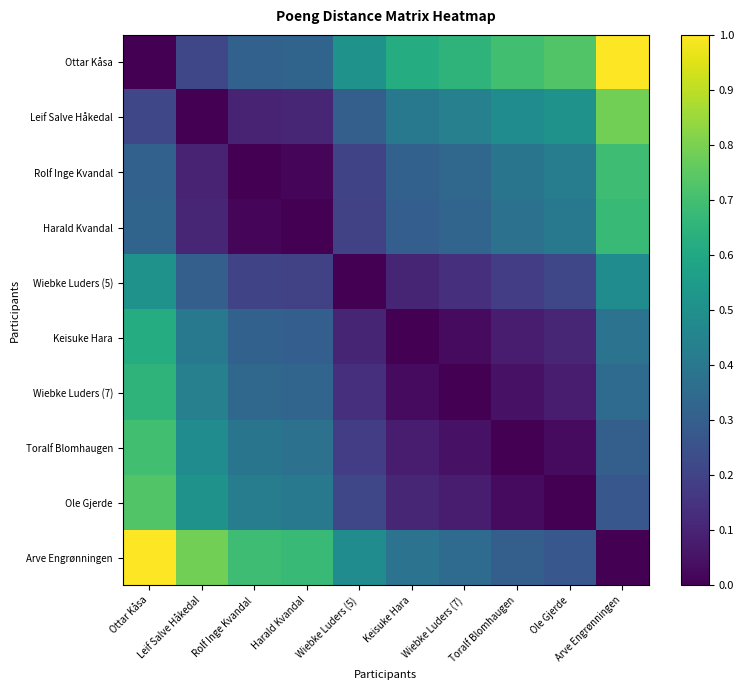

Reading left to right, what are all the values shown in this chart?

Ottar Kåsa: Ottar Kåsa=0.0	Leif Salve Håkedal=0.2	Rolf Inge Kvandal=0.3	Harald Kvandal=0.3	Wiebke Luders (5)=0.5	Keisuke Hara=0.6	Wiebke Luders (7)=0.6	Toralf Blomhaugen=0.7	Ole Gjerde=0.7	Arve Engrønningen=1.0
Leif Salve Håkedal: Ottar Kåsa=0.2	Leif Salve Håkedal=0.0	Rolf Inge Kvandal=0.1	Harald Kvandal=0.1	Wiebke Luders (5)=0.3	Keisuke Hara=0.4	Wiebke Luders (7)=0.4	Toralf Blomhaugen=0.5	Ole Gjerde=0.5	Arve Engrønningen=0.8
Rolf Inge Kvandal: Ottar Kåsa=0.3	Leif Salve Håkedal=0.1	Rolf Inge Kvandal=0.0	Harald Kvandal=0.0	Wiebke Luders (5)=0.2	Keisuke Hara=0.3	Wiebke Luders (7)=0.3	Toralf Blomhaugen=0.4	Ole Gjerde=0.4	Arve Engrønningen=0.7
Harald Kvandal: Ottar Kåsa=0.3	Leif Salve Håkedal=0.1	Rolf Inge Kvandal=0.0	Harald Kvandal=0.0	Wiebke Luders (5)=0.2	Keisuke Hara=0.3	Wiebke Luders (7)=0.3	Toralf Blomhaugen=0.4	Ole Gjerde=0.4	Arve Engrønningen=0.7
Wiebke Luders (5): Ottar Kåsa=0.5	Leif Salve Håkedal=0.3	Rolf Inge Kvandal=0.2	Harald Kvandal=0.2	Wiebke Luders (5)=0.0	Keisuke Hara=0.1	Wiebke Luders (7)=0.1	Toralf Blomhaugen=0.2	Ole Gjerde=0.2	Arve Engrønningen=0.5
Keisuke Hara: Ottar Kåsa=0.6	Leif Salve Håkedal=0.4	Rolf Inge Kvandal=0.3	Harald Kvandal=0.3	Wiebke Luders (5)=0.1	Keisuke Hara=0.0	Wiebke Luders (7)=0.0	Toralf Blomhaugen=0.1	Ole Gjerde=0.1	Arve Engrønningen=0.4
Wiebke Luders (7): Ottar Kåsa=0.6	Leif Salve Håkedal=0.4	Rolf Inge Kvandal=0.3	Harald Kvandal=0.3	Wiebke Luders (5)=0.1	Keisuke Hara=0.0	Wiebke Luders (7)=0.0	Toralf Blomhaugen=0.0	Ole Gjerde=0.1	Arve Engrønningen=0.4
Toralf Blomhaugen: Ottar Kåsa=0.7	Leif Salve Håkedal=0.5	Rolf Inge Kvandal=0.4	Harald Kvandal=0.4	Wiebke Luders (5)=0.2	Keisuke Hara=0.1	Wiebke Luders (7)=0.0	Toralf Blomhaugen=0.0	Ole Gjerde=0.0	Arve Engrønningen=0.3
Ole Gjerde: Ottar Kåsa=0.7	Leif Salve Håkedal=0.5	Rolf Inge Kvandal=0.4	Harald Kvandal=0.4	Wiebke Luders (5)=0.2	Keisuke Hara=0.1	Wiebke Luders (7)=0.1	Toralf Blomhaugen=0.0	Ole Gjerde=0.0	Arve Engrønningen=0.3
Arve Engrønningen: Ottar Kåsa=1.0	Leif Salve Håkedal=0.8	Rolf Inge Kvandal=0.7	Harald Kvandal=0.7	Wiebke Luders (5)=0.5	Keisuke Hara=0.4	Wiebke Luders (7)=0.4	Toralf Blomhaugen=0.3	Ole Gjerde=0.3	Arve Engrønningen=0.0